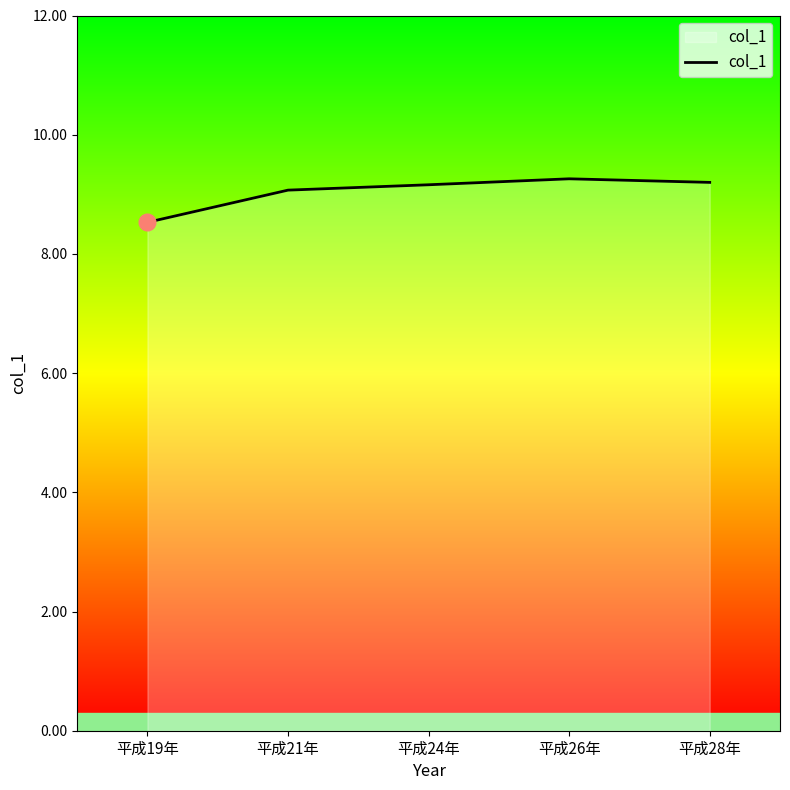

What is the approximate value at 平成28年?

9.2